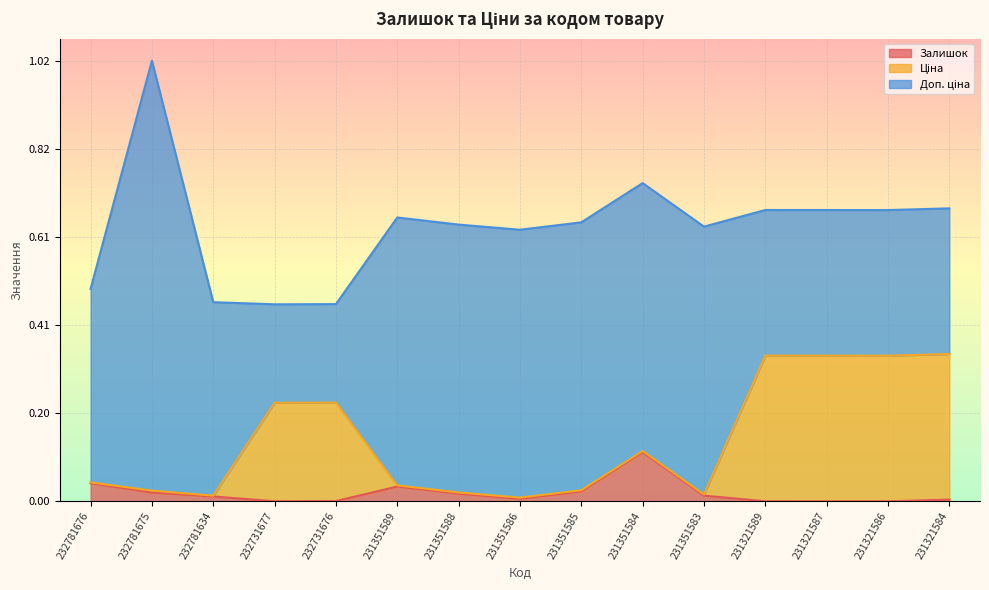

True or false: Залишок and Ціна intersect in this chart.

False